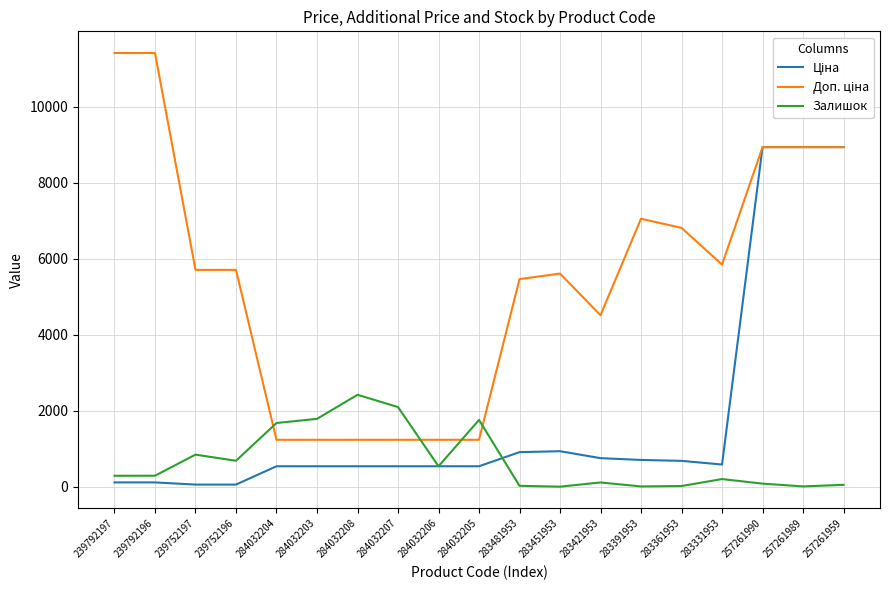

What is the maximum value for Залишок?

2419.0